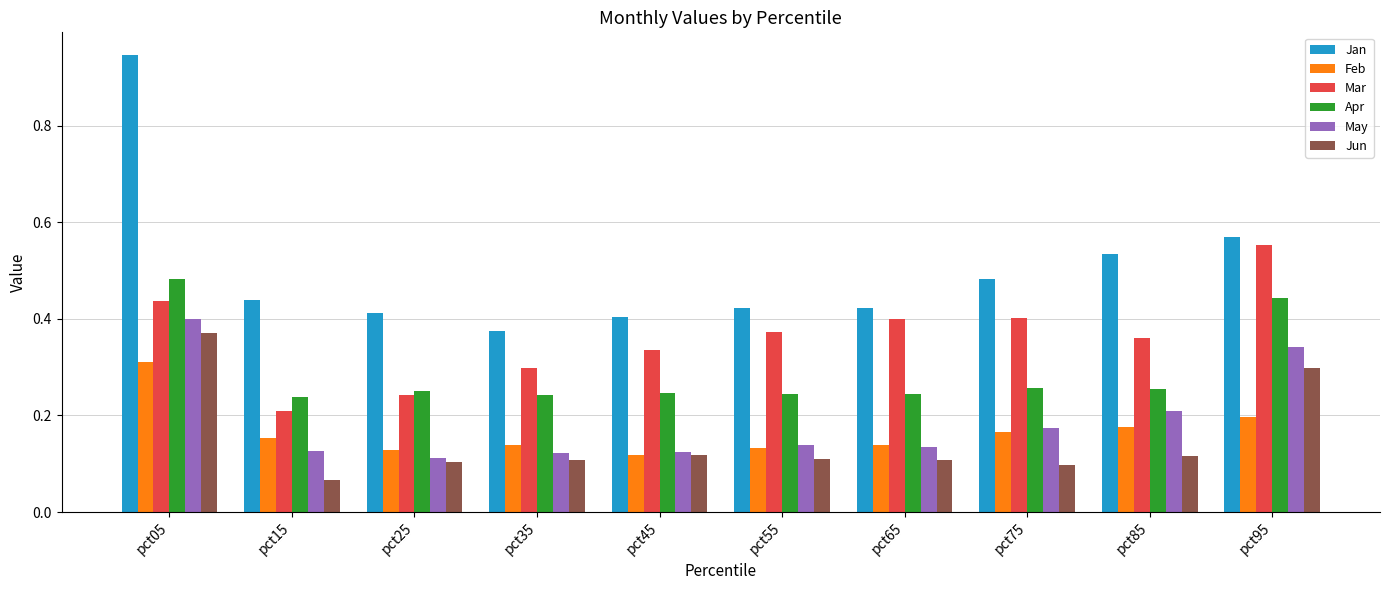

At which label does Mar reach its minimum?

pct15